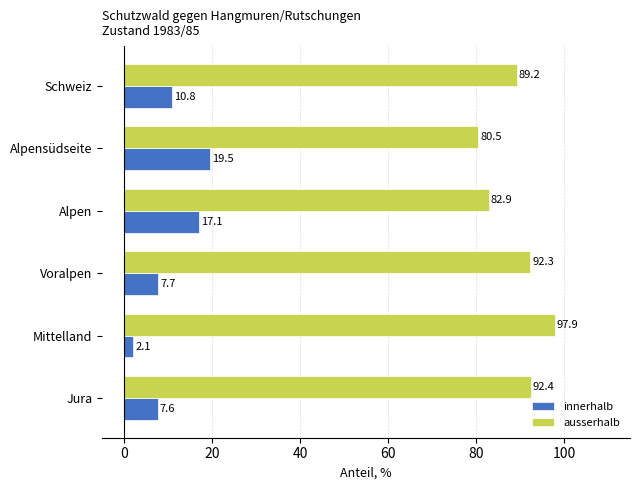

At which label is ausserhalb closest to 89?

Schweiz